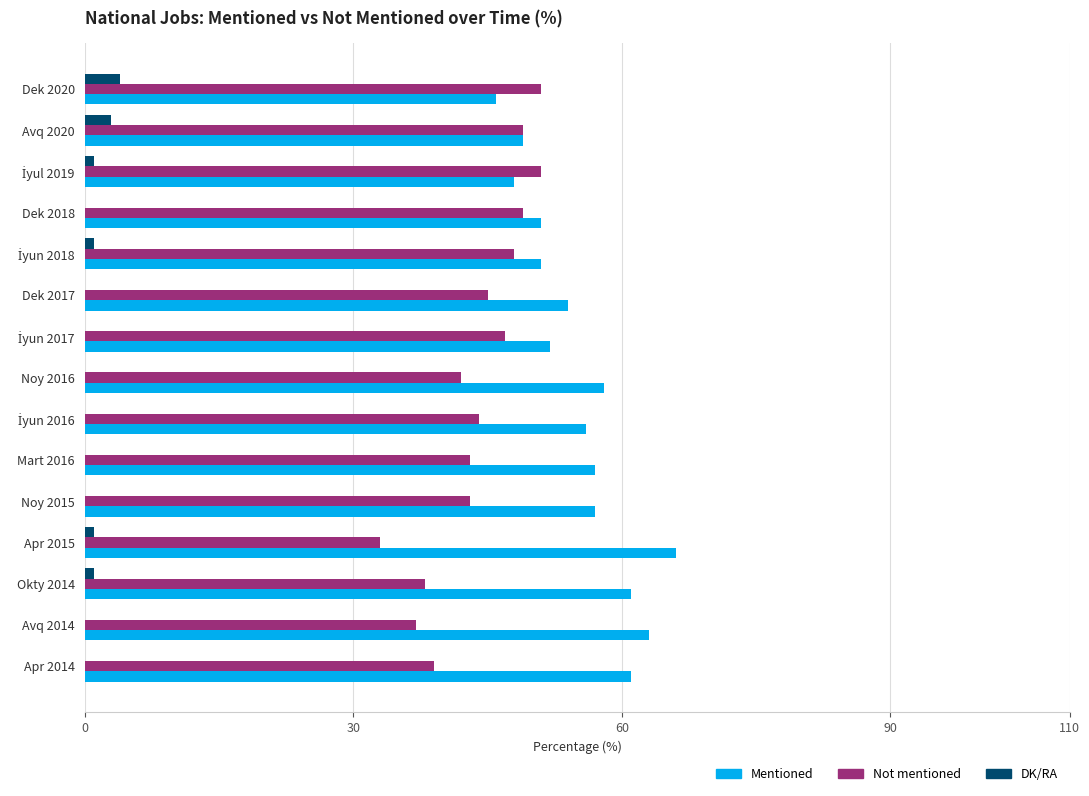

What is the maximum value for Not mentioned?

51